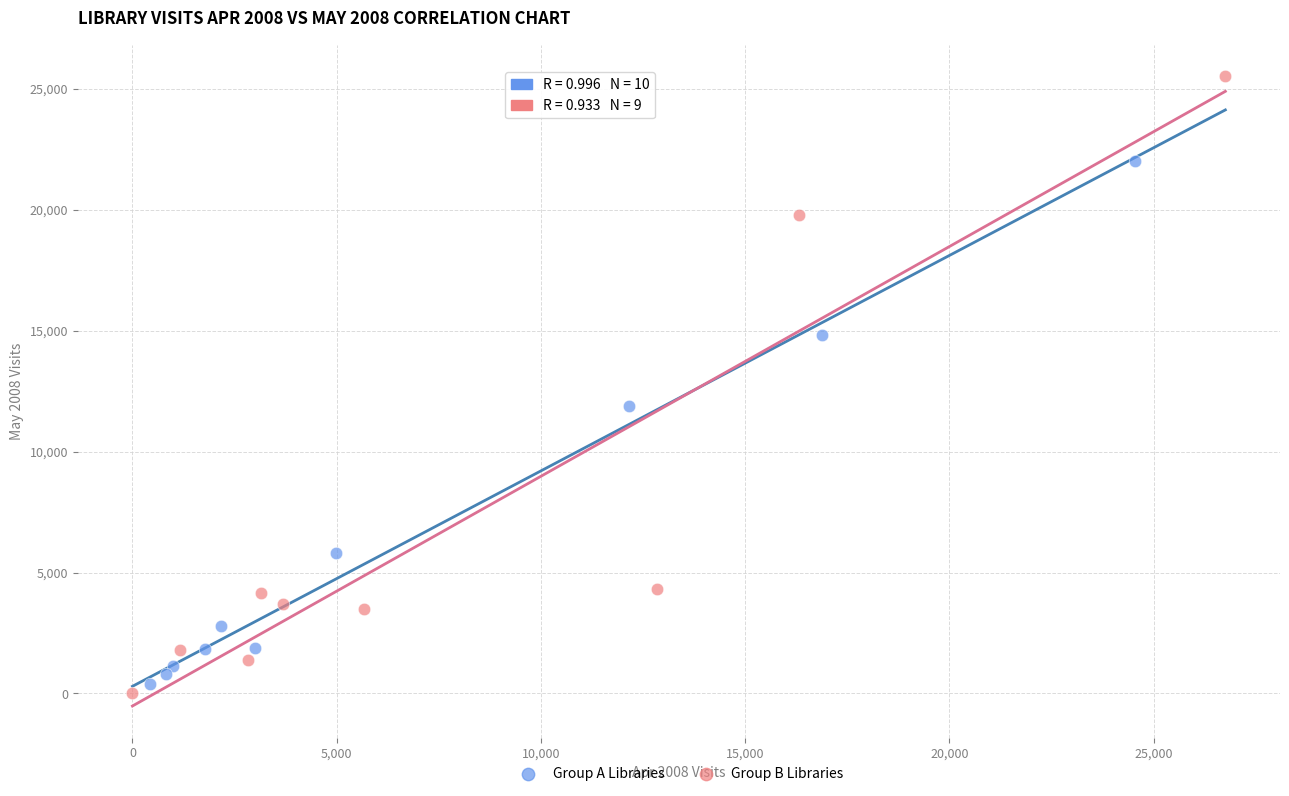

Which series has the largest Y range (max minus min)?

Group B Libraries